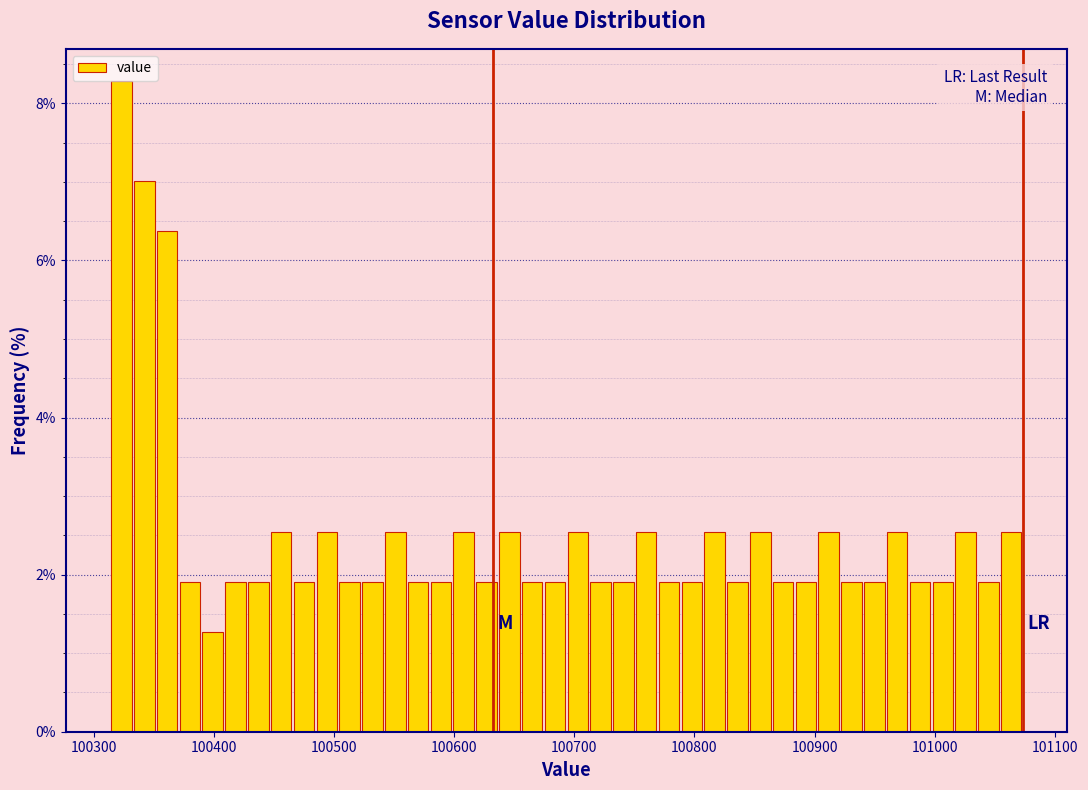

Read against the x-axis, roughly where is the centre of the tallest bar?

100320